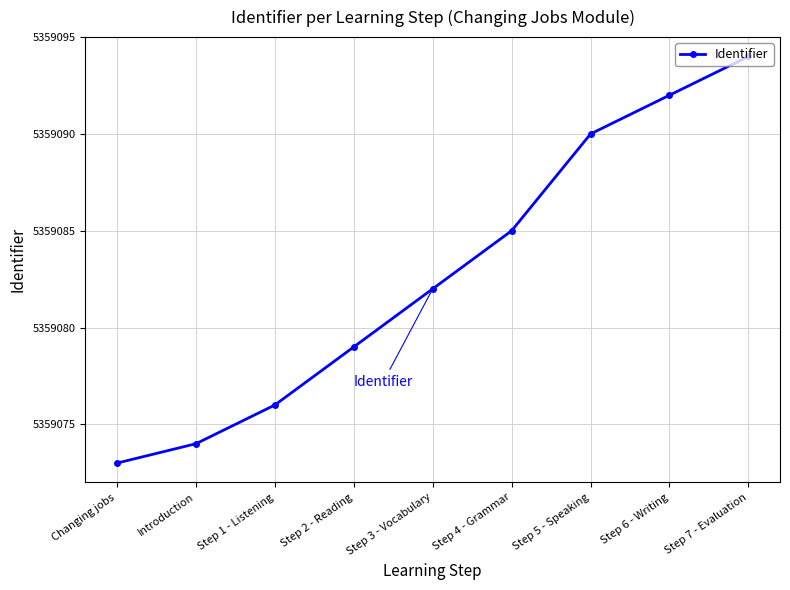

Where is the data nearest to the value 5359083?

Step 3 - Vocabulary